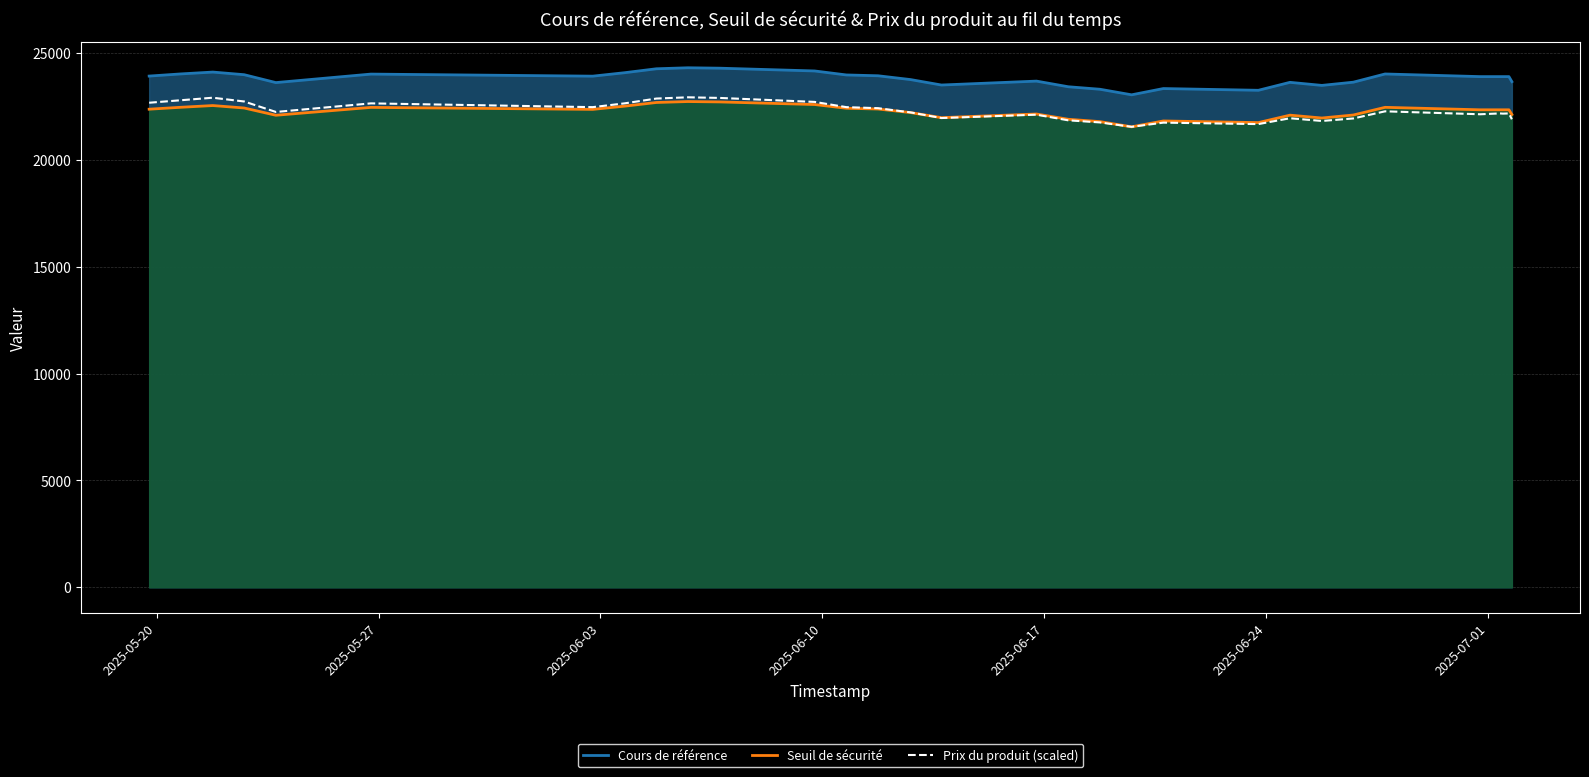

List the series in order of their peak value, lowest first.

Seuil de sécurité, Prix du produit (scaled), Cours de référence